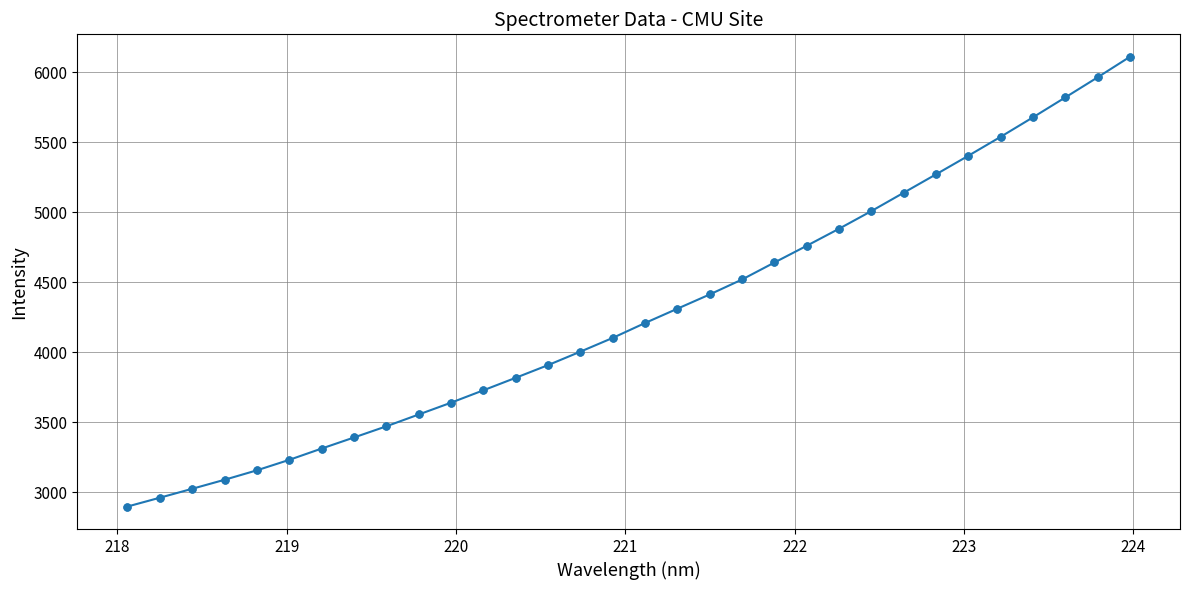

What is the minimum value shown in the chart?

2898.5